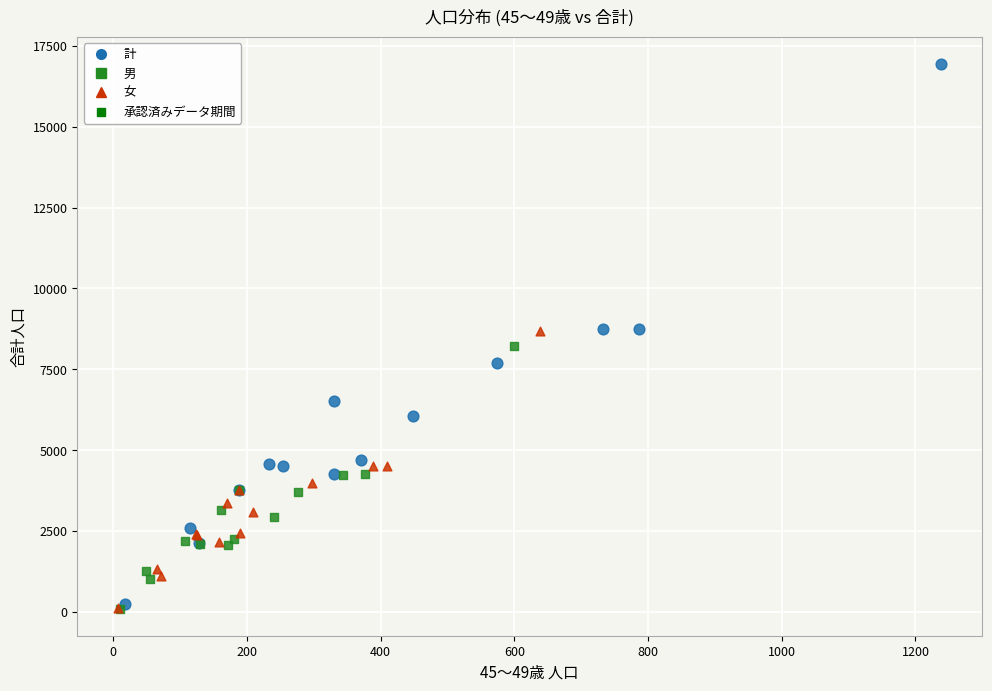

Which series reaches the maximum Y coordinate?

計